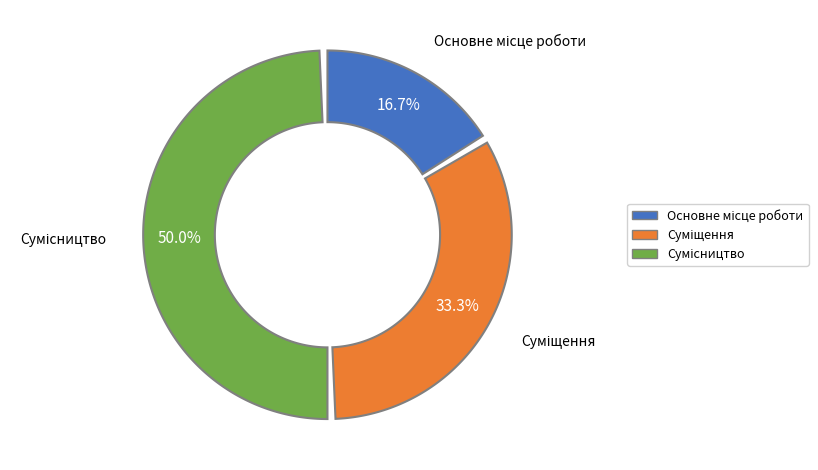

Which slice is the smallest?

Основне місце роботи